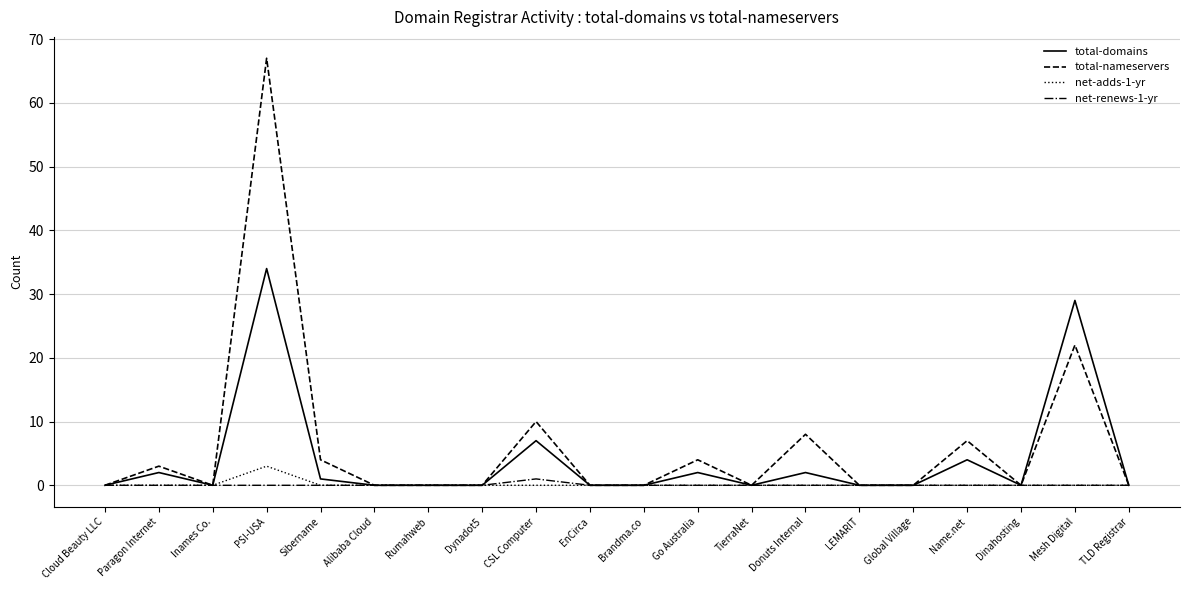

What is the maximum value shown in the chart?

67